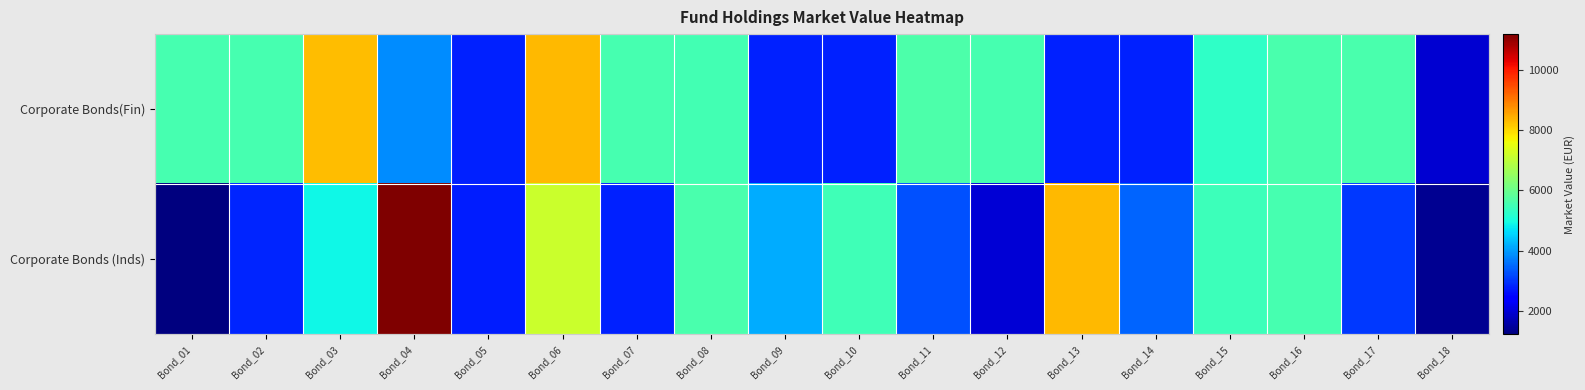

Between Bond_14 and Bond_17, which series saw the biggest shift?

Corporate Bonds(Fin)